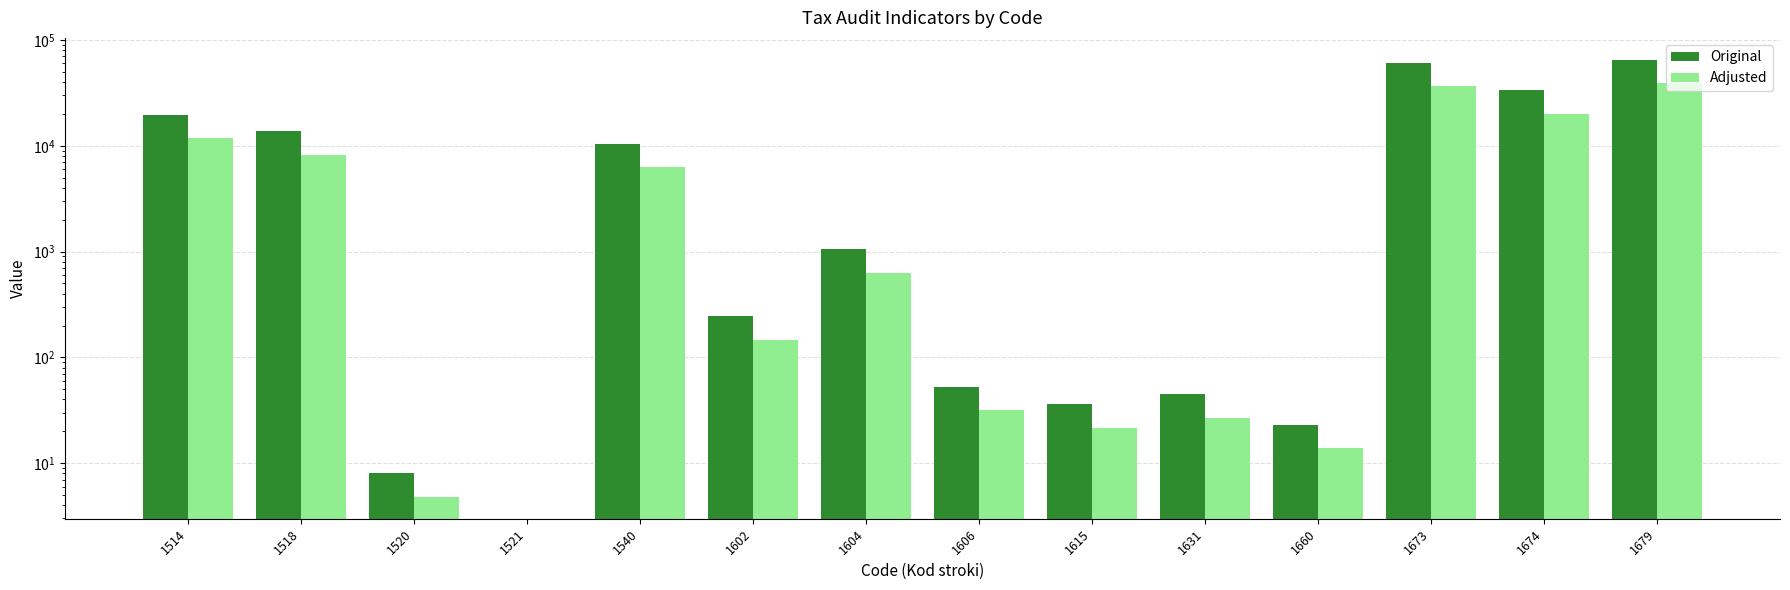

Are the bars grouped side by side (vs. stacked)?

Yes